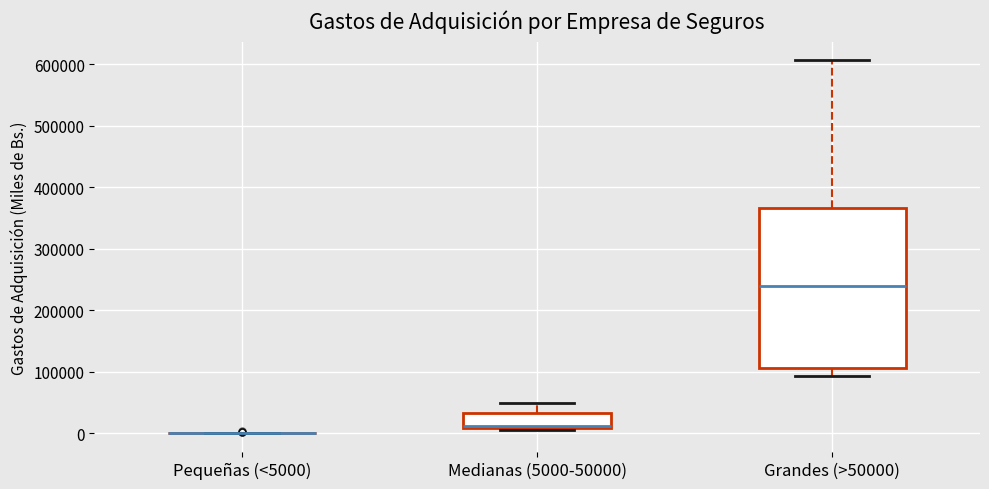

Where does the median line of the box for Grandes (>50000) sit on the y-axis? The values are not printed on the chart, so give them approximately, as read against the axis.

240000